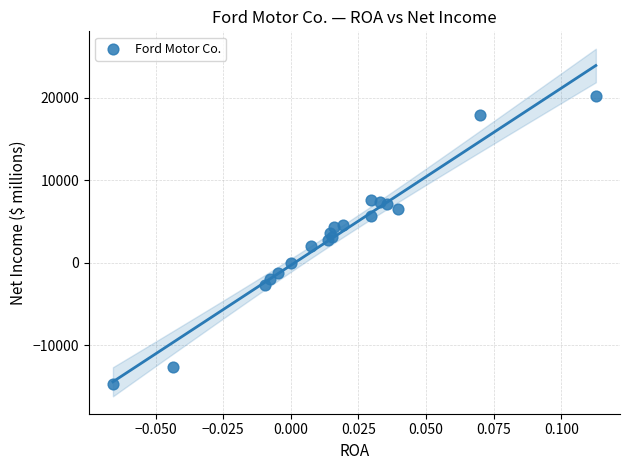

What is the range of Y values (max minus min)?

34885